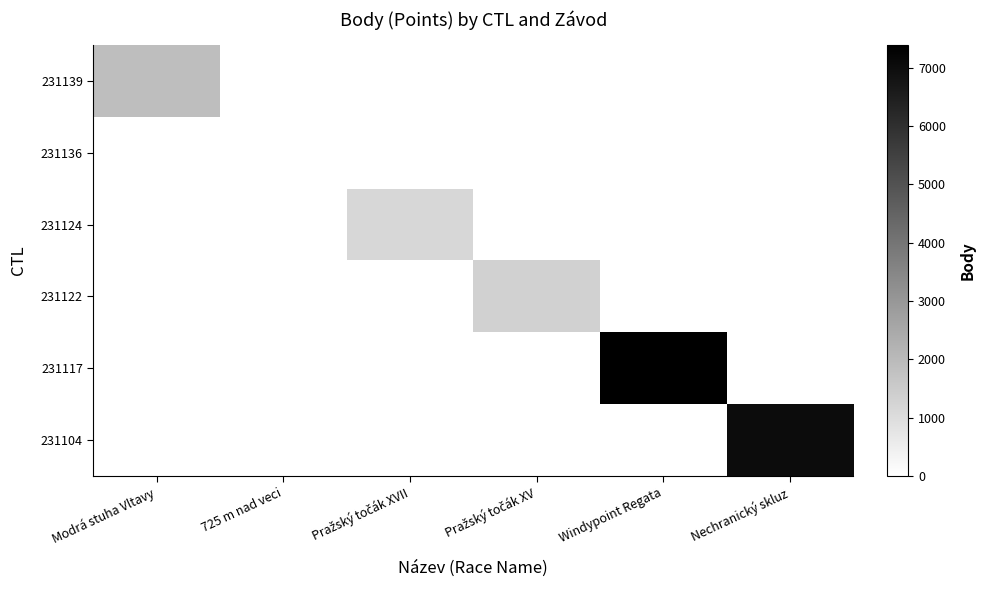

Rank the series by their maximum value, from highest to lowest.

231117, 231104, 231139, 231122, 231124, 231136